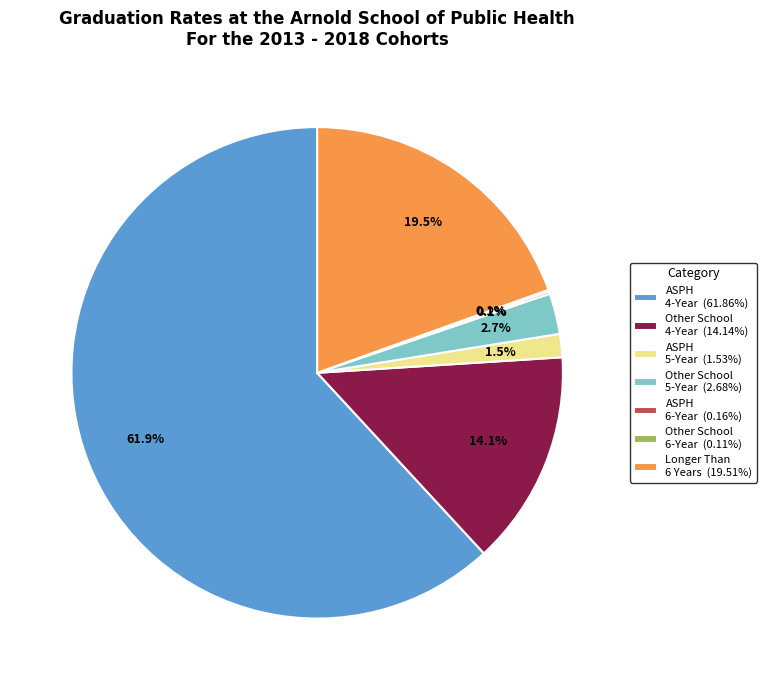

What percentage is NOT represented by Other School 5-Year (2.68%)?

97.3%